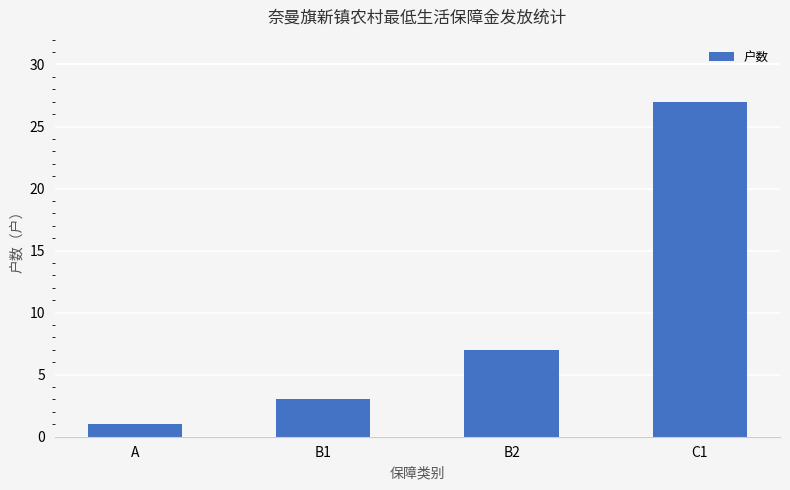

Reading right to left, list all the values displayed in this chart.

C1=27	B2=7	B1=3	A=1